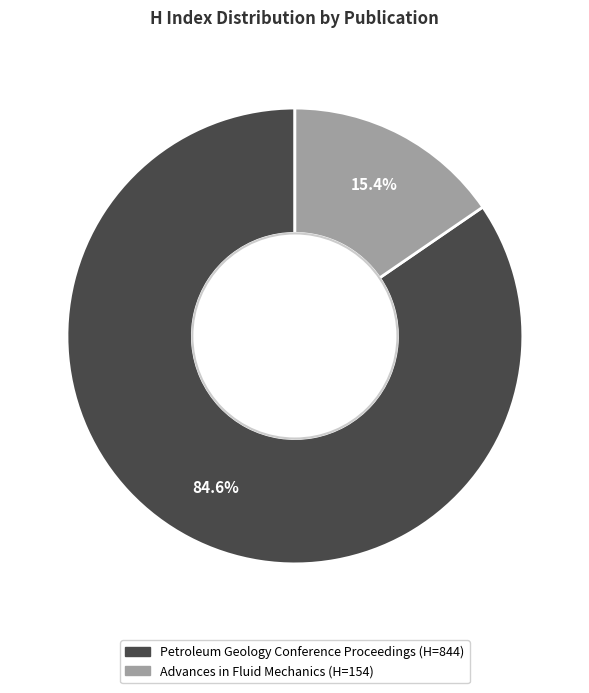

Is it true that Advances in Fluid Mechanics is 28% of the pie?

False